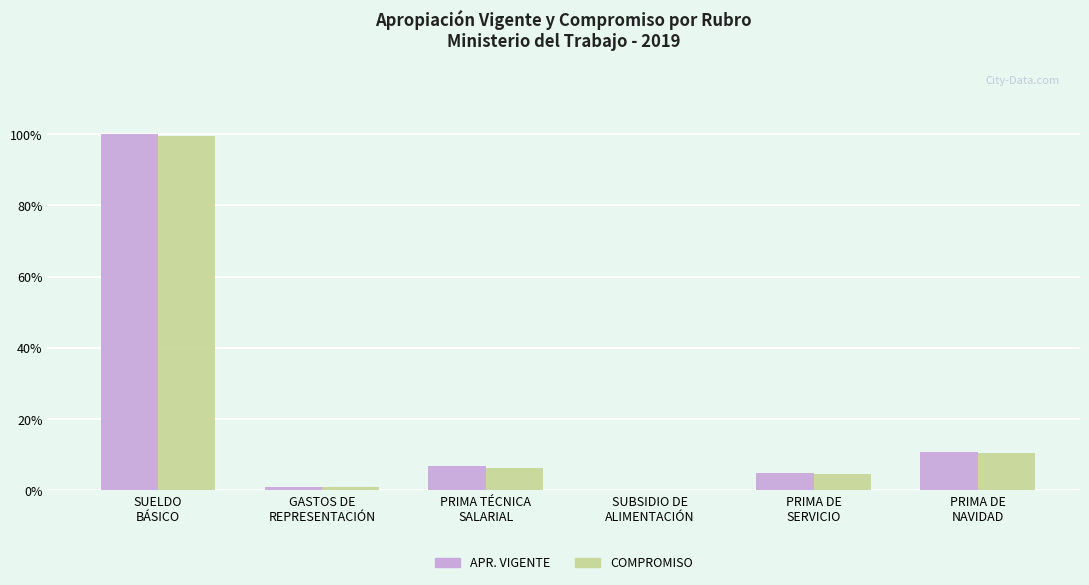

How many series are shown in this chart?

2